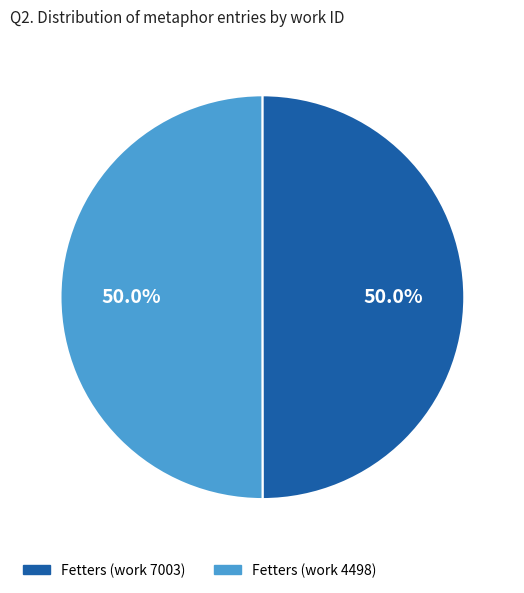

How many slices are in this pie chart?

2